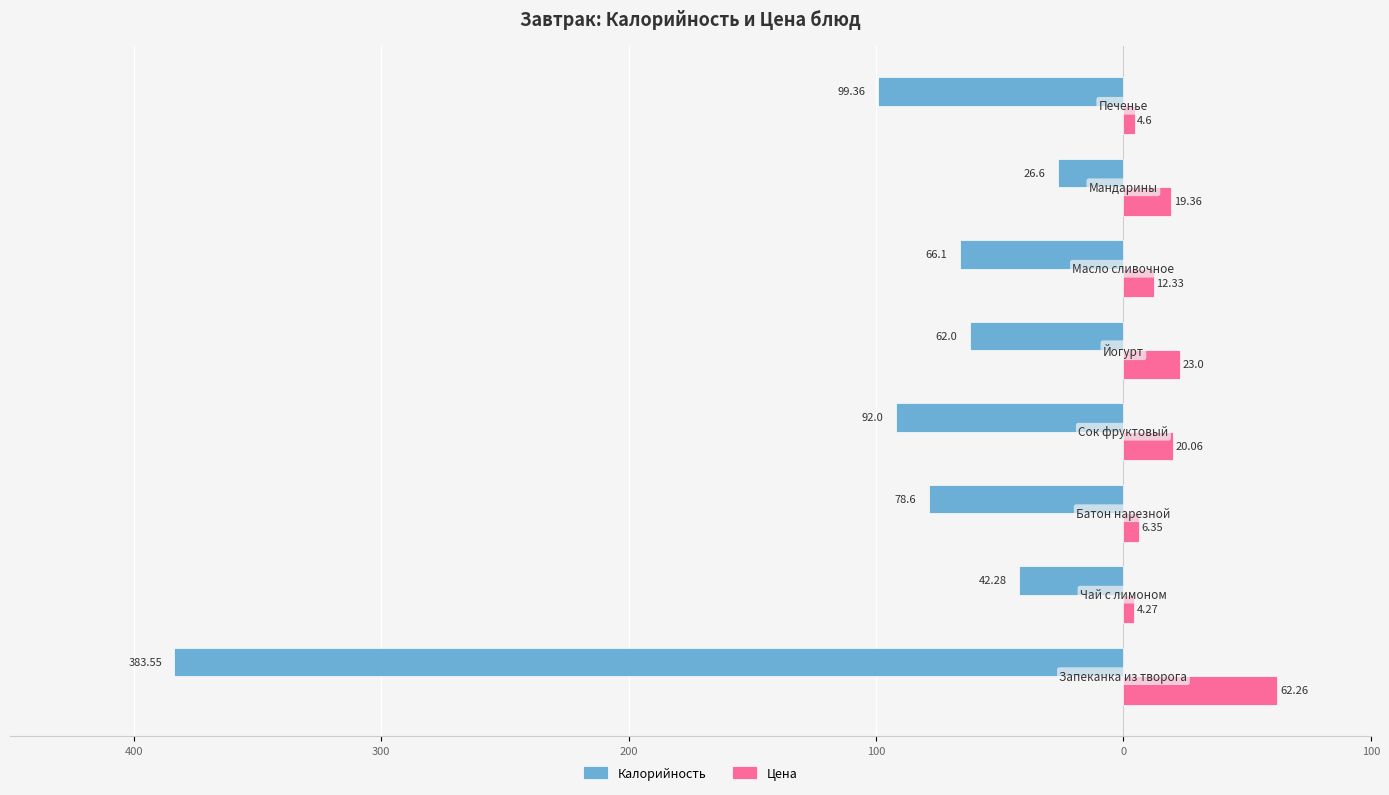

Reading left to right, transcribe all the data shown in this chart.

Калорийность: -383.6	-42.3	-78.6	-92.0	-62.0	-66.1	-26.6	-99.4
Цена: 62.3	4.3	6.3	20.1	23.0	12.3	19.4	4.6